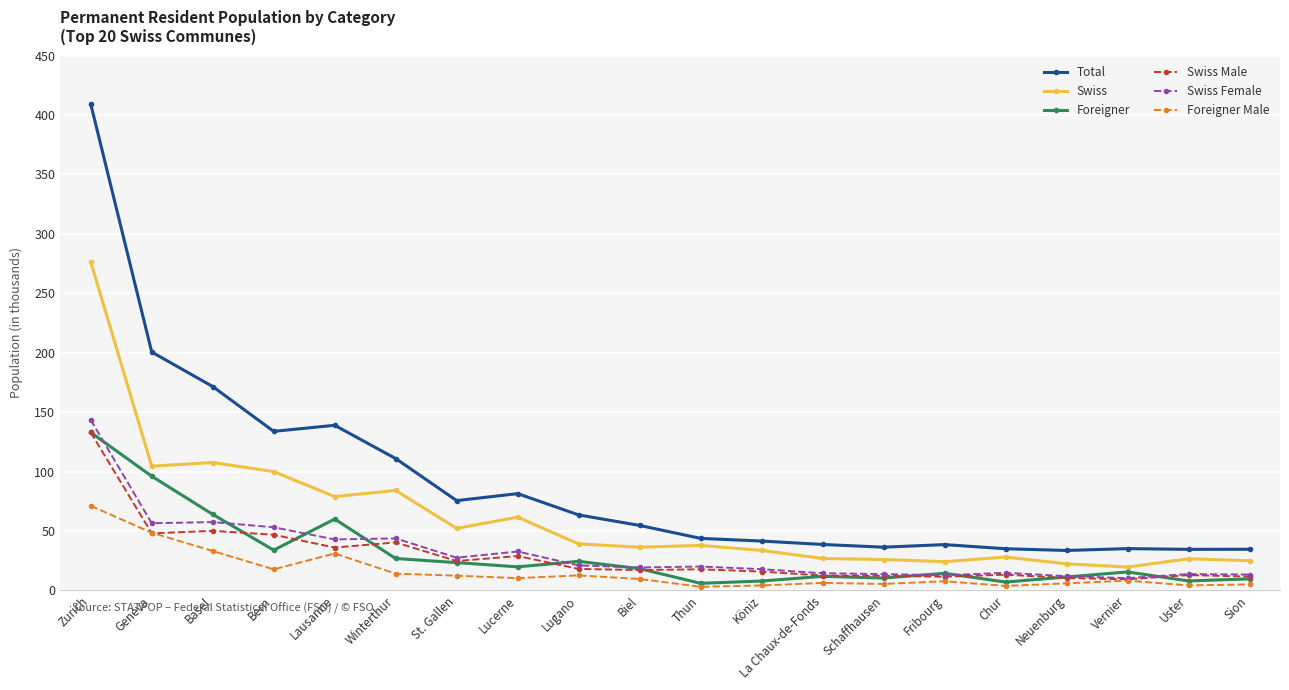

True or false: Total and Foreigner Male intersect in this chart.

False